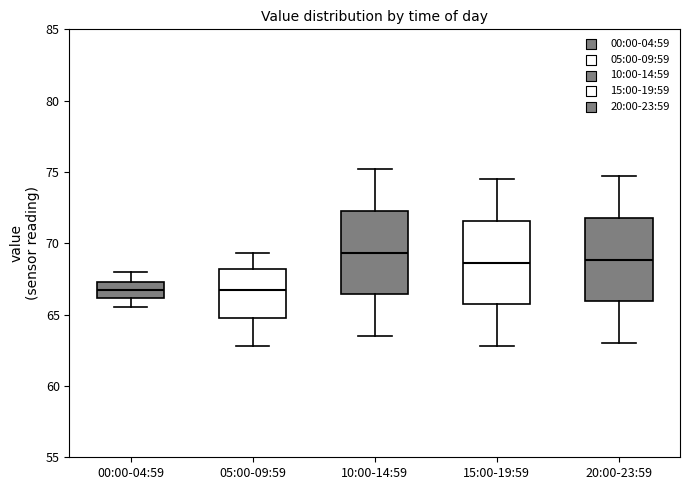

Reading left to right, read every box against the y-axis: the position of its median line, the range the box covers, and the ends of its whiskers. The values are not printed on the chart, so give them approximately, as read against the axis.

00:00-04:59: median 67.0, box 66.0 to 67.5, whiskers 65.5 to 68.0
05:00-09:59: median 66.5, box 65.0 to 68.0, whiskers 63.0 to 69.5
10:00-14:59: median 69.5, box 66.5 to 72.5, whiskers 63.5 to 75.0
15:00-19:59: median 68.5, box 65.5 to 71.5, whiskers 63.0 to 74.5
20:00-23:59: median 69.0, box 66.0 to 72.0, whiskers 63.0 to 74.5